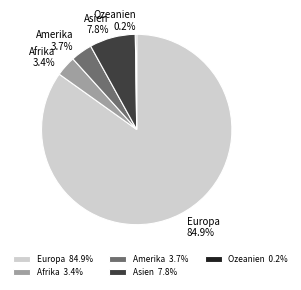

Is Amerika the majority of the pie?

No